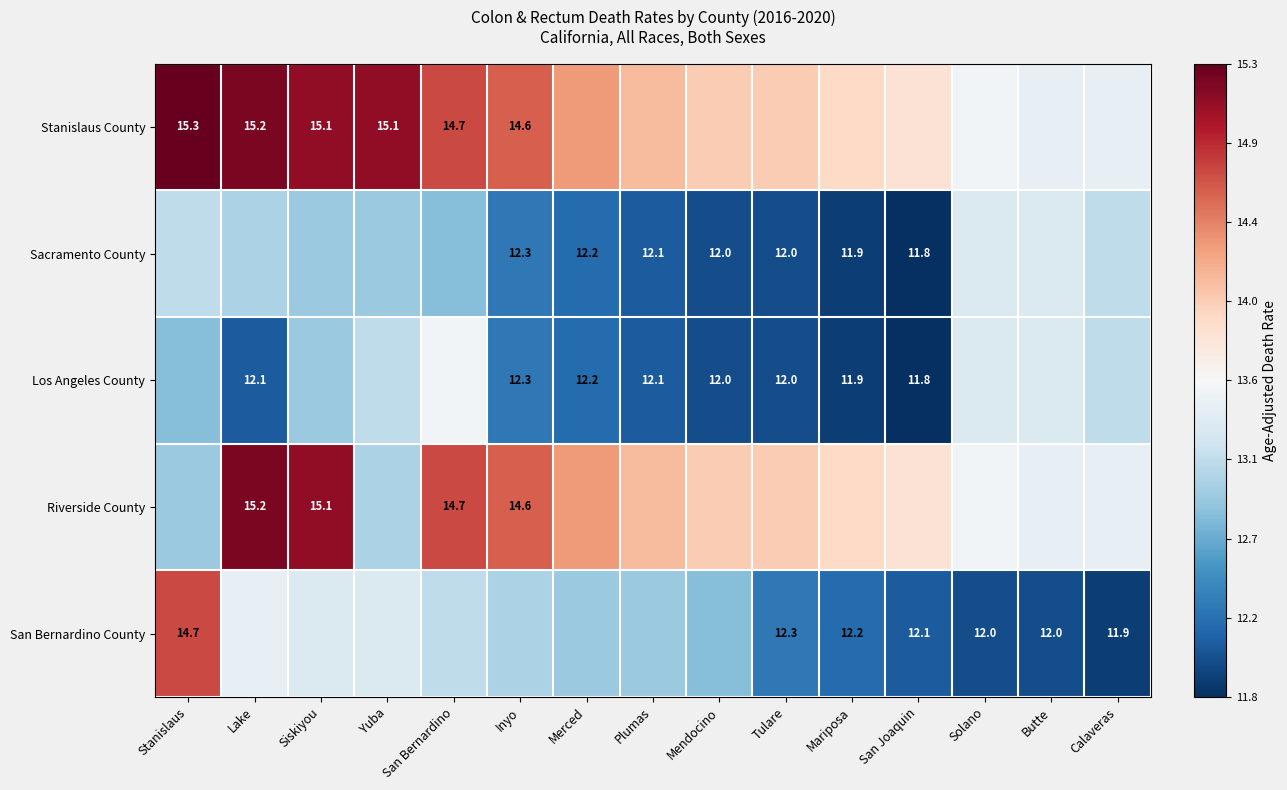

At which label does San Bernardino County reach its minimum?

Calaveras